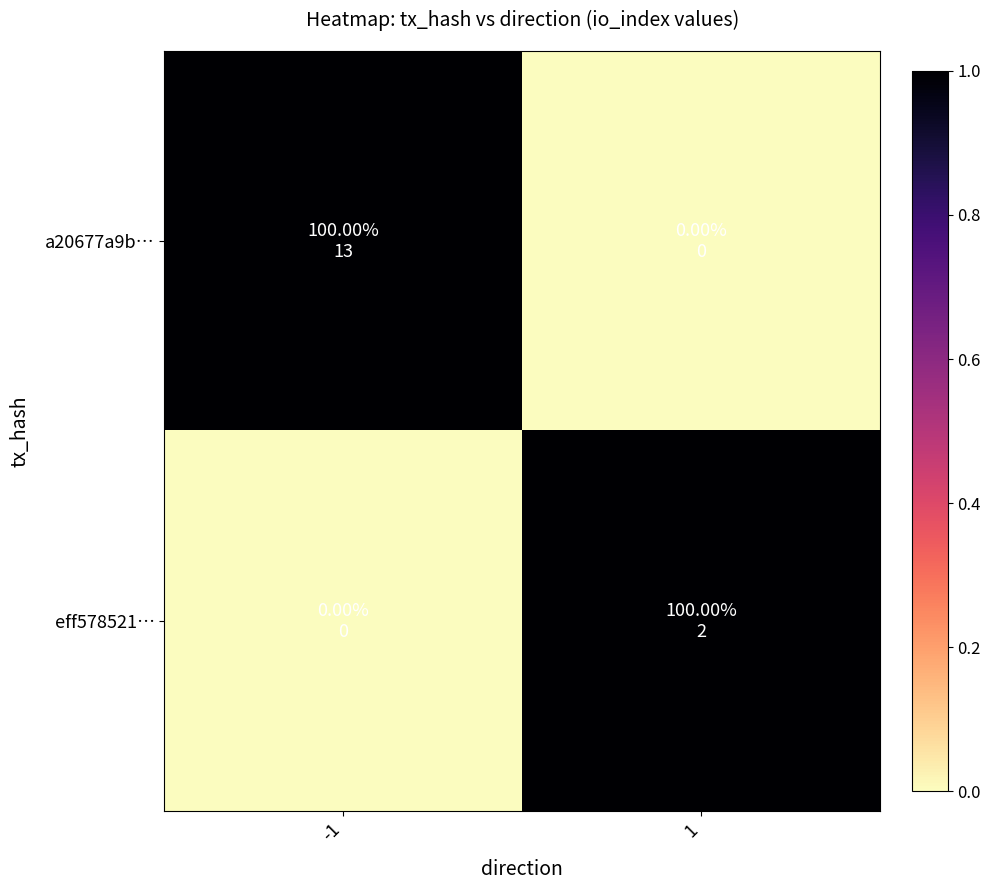

Which has a higher value, -1 or 1?

-1